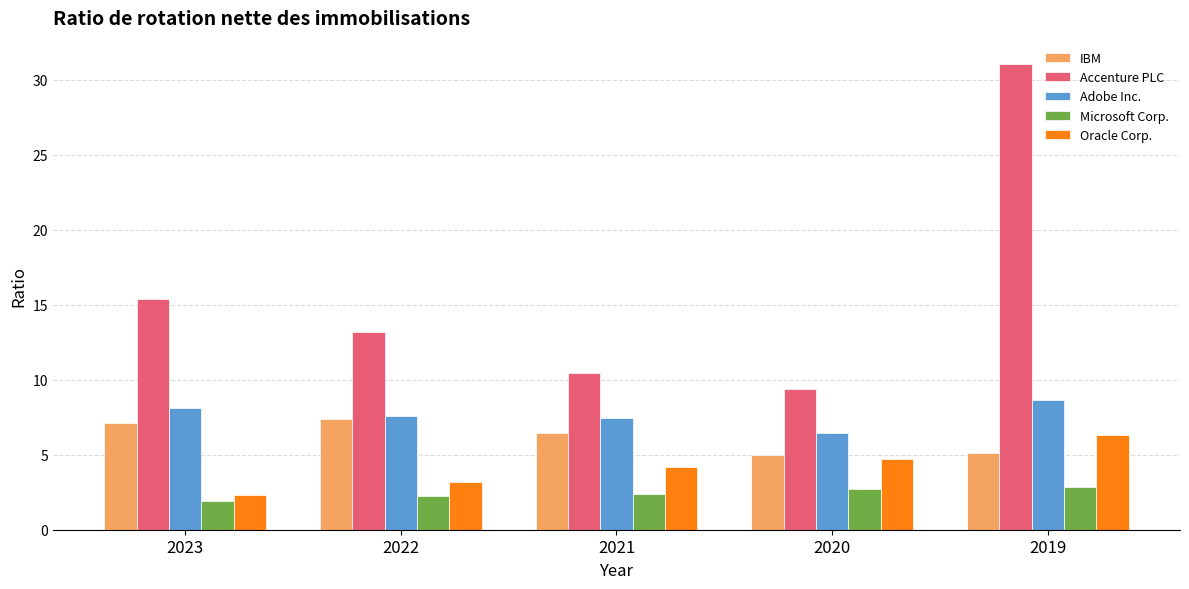

Which series has the largest range (max minus min)?

Accenture PLC